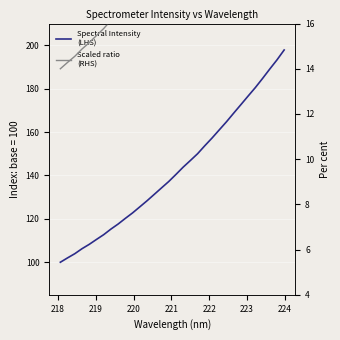

What is the value of the Spectral Intensity
(LHS) point at the 27th from the left?

176.6